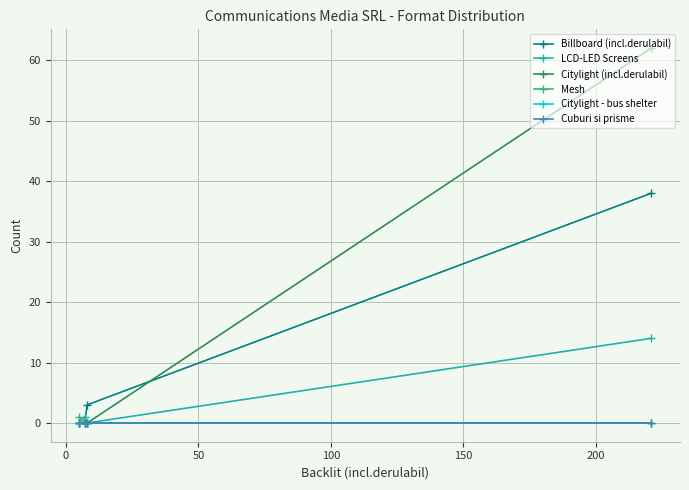

Which series has the largest total across all categories?

Citylight (incl.derulabil)